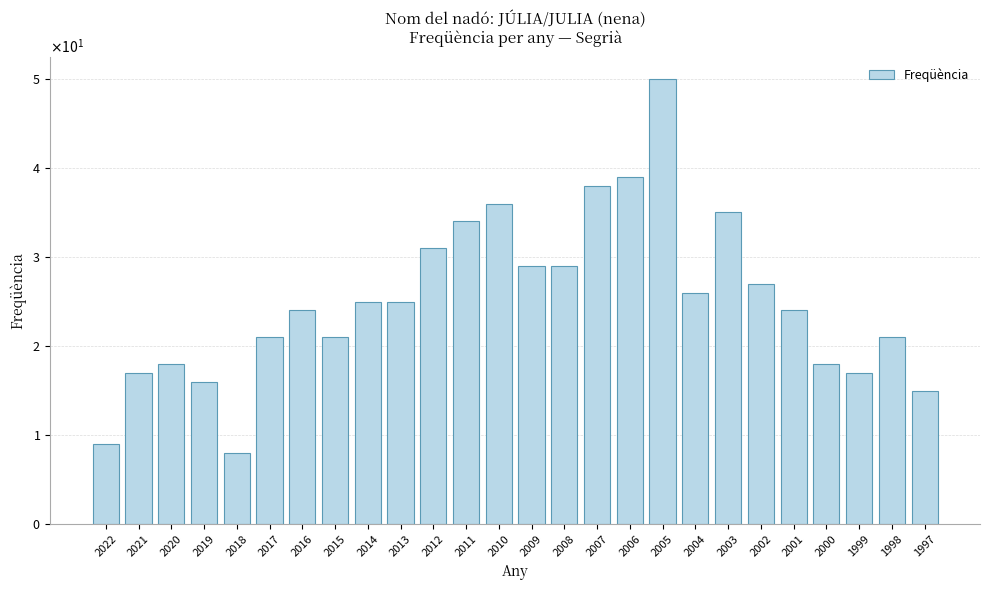

Is it true that the value at 2022 is 9?

True